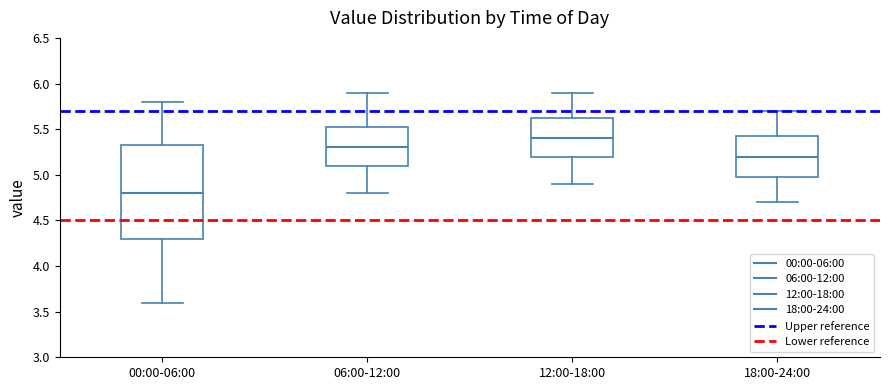

Where is the upper edge of the box for 12:00-18:00 on the y-axis? The values are not printed on the chart, so give them approximately, as read against the axis.

5.65